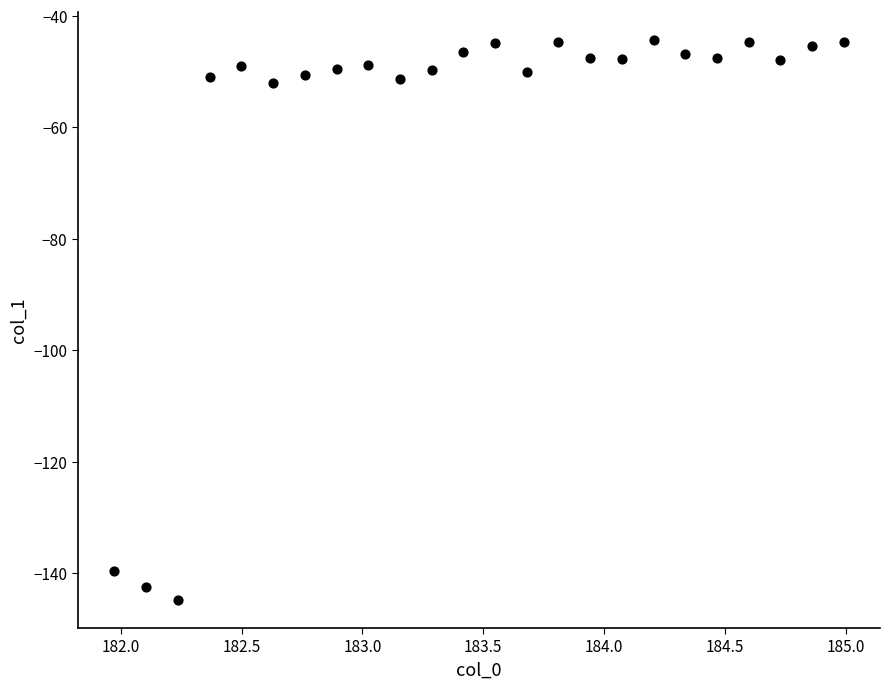

What is the range of Y values (max minus min)?

100.5